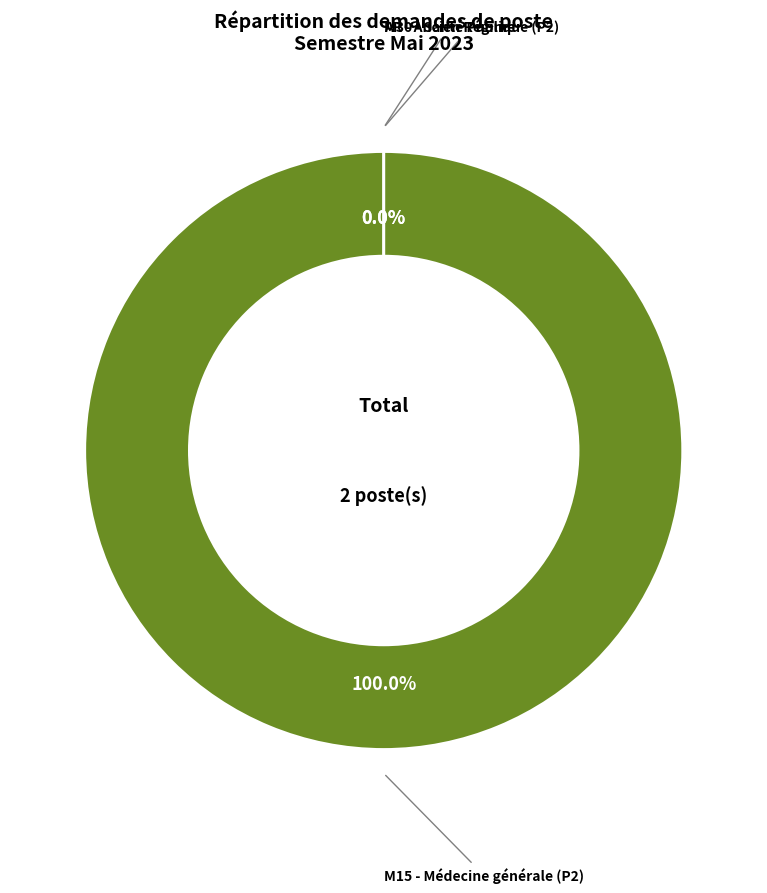

The AR - Ancien Régime slice represents 0% of the pie. True or false?

True